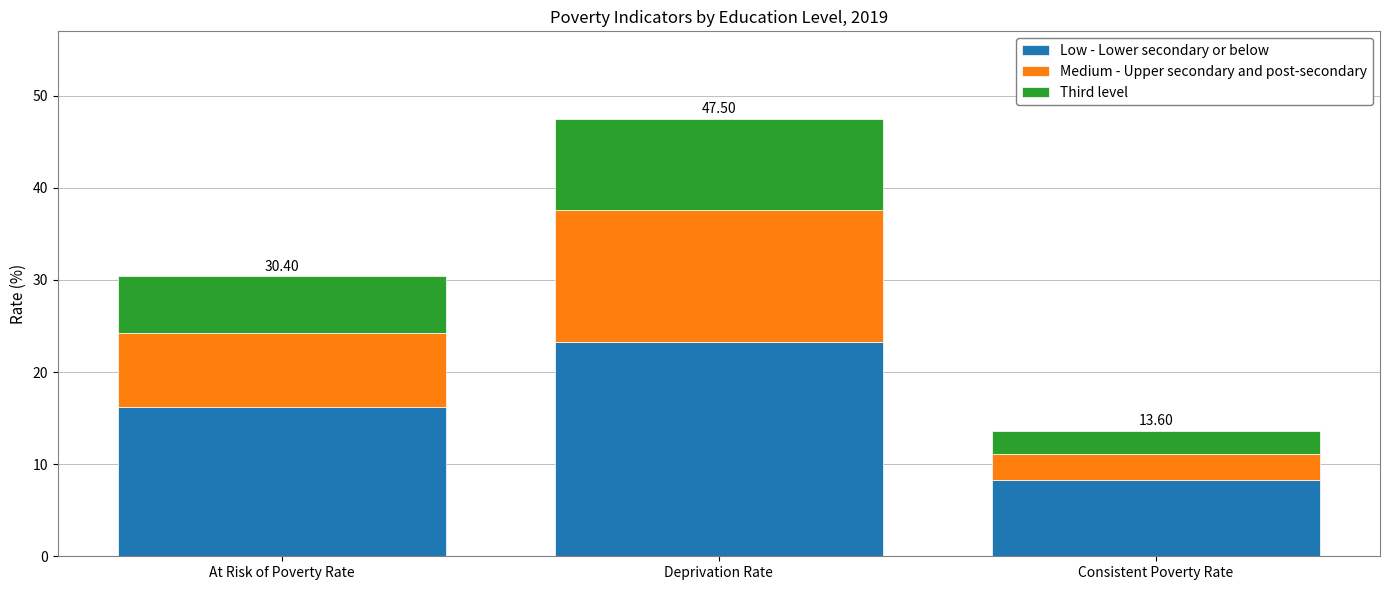

What is the difference between the Low - Lower secondary or below values at Consistent Poverty Rate and At Risk of Poverty Rate?

7.9